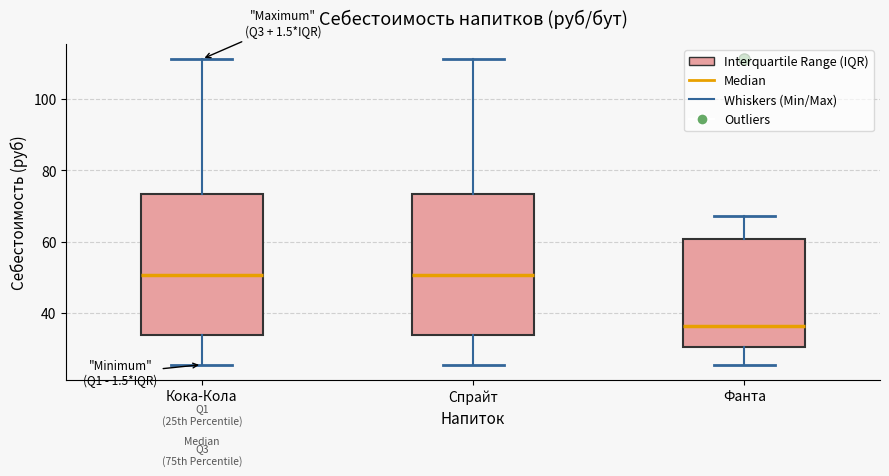

Where does the lower whisker of the box for Фанта end on the y-axis? The values are not printed on the chart, so give them approximately, as read against the axis.

26